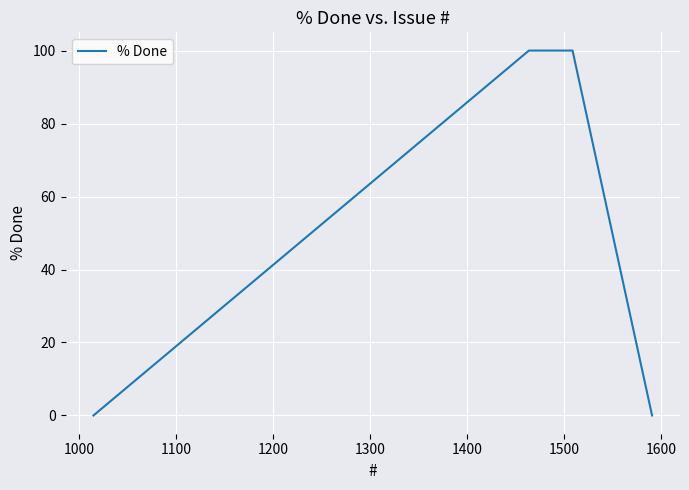

Count the number of categories in the chart.

4